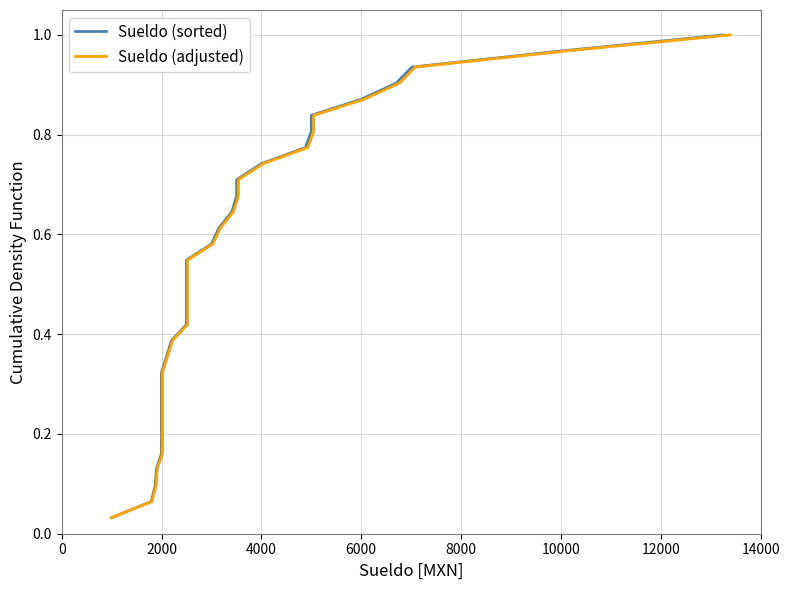

Rank the series at 12000 from highest to lowest value.

Sueldo (sorted), Sueldo (adjusted)